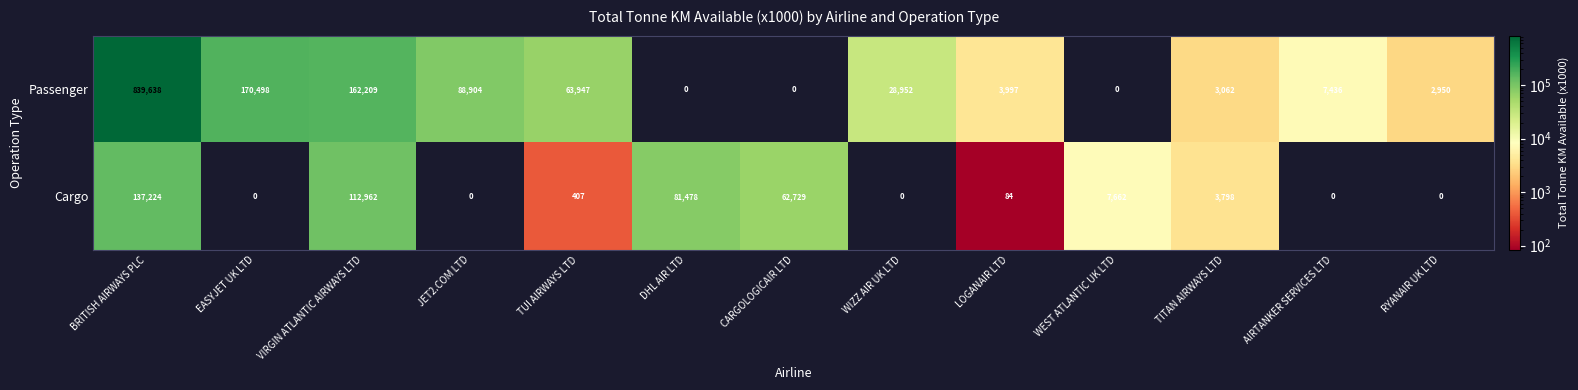

Which series has the largest total across all categories?

Passenger